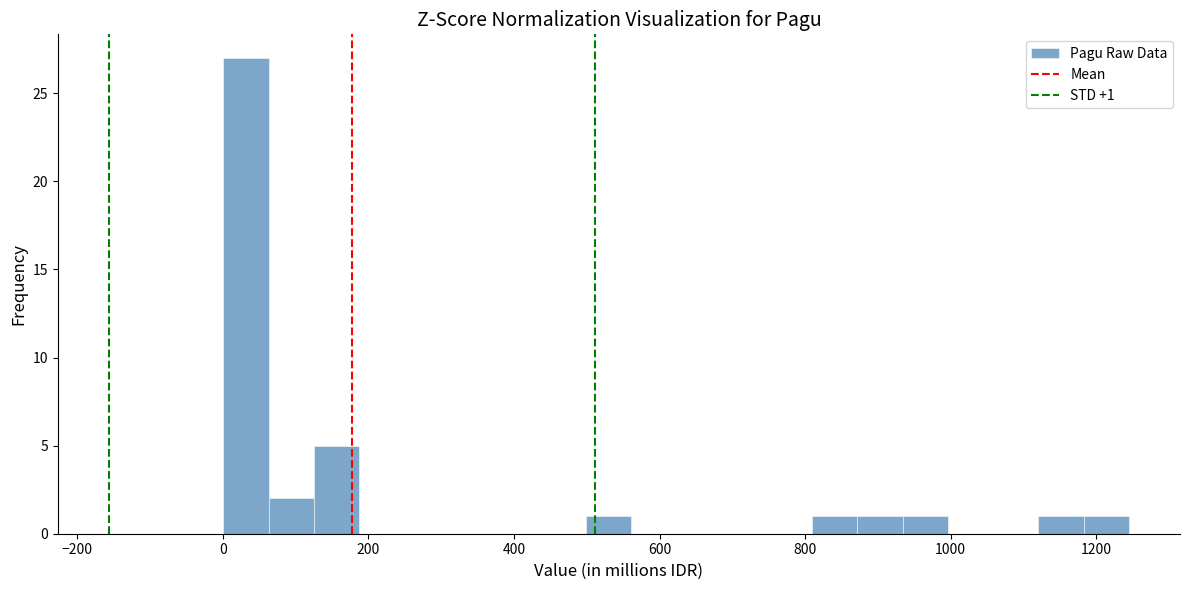

Read against the x-axis, roughly where is the centre of the tallest bar?

40